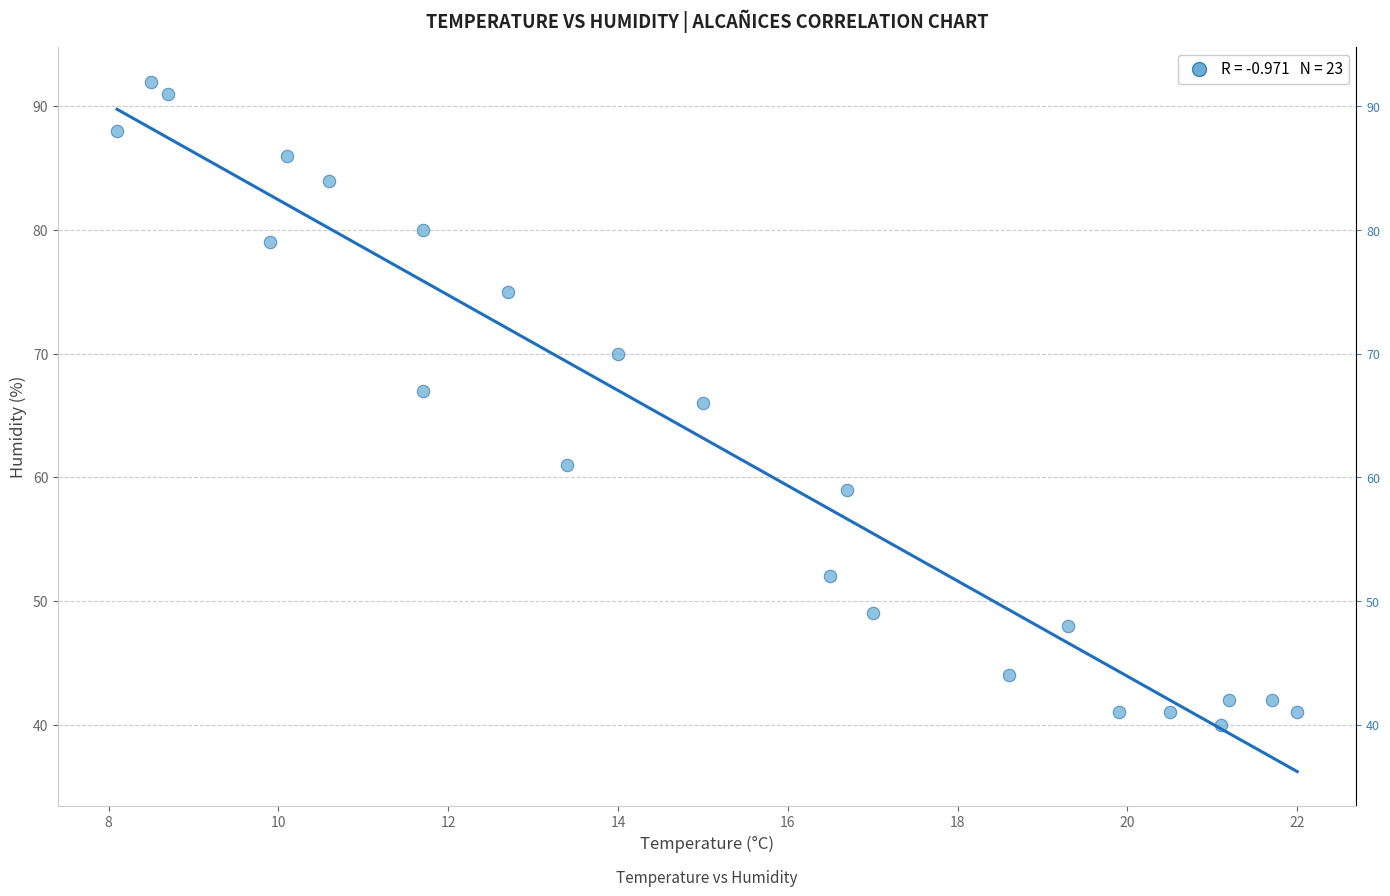

What is the range of Y values (max minus min)?

52